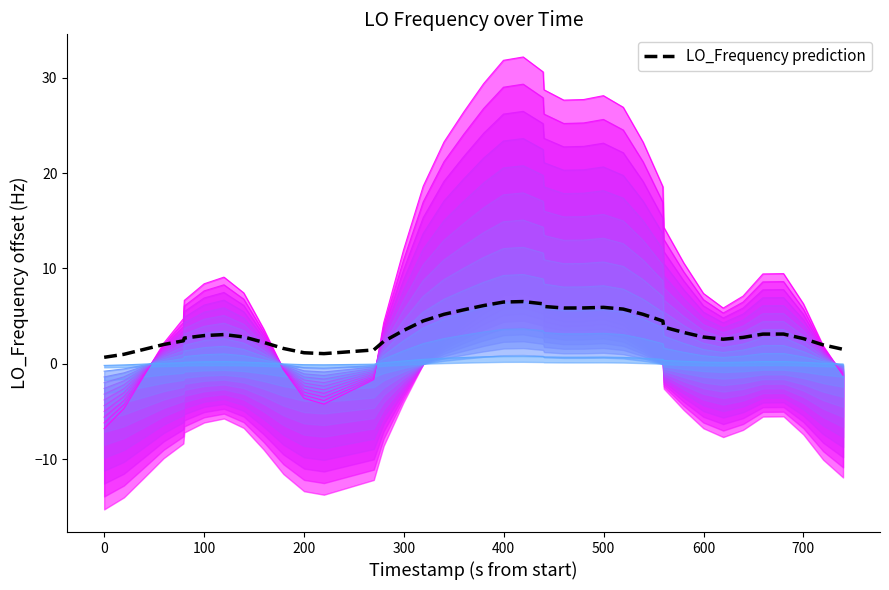

What is the maximum value for LO_Frequency prediction?

6.5